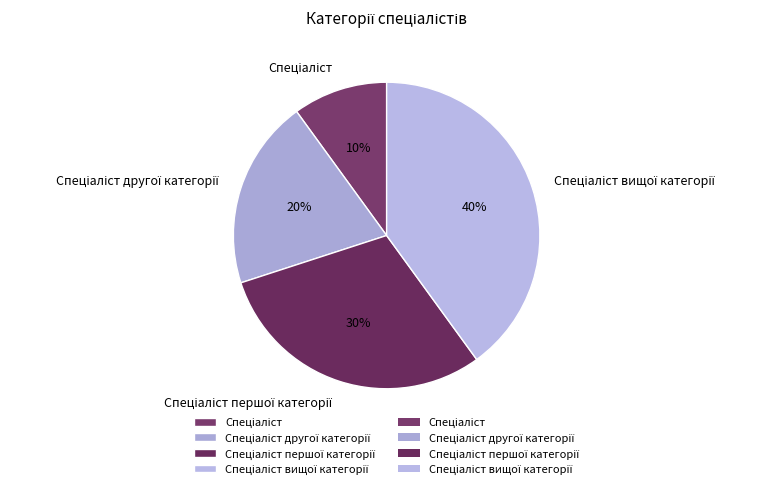

To the nearest percent, what is the average slice percentage?

25%